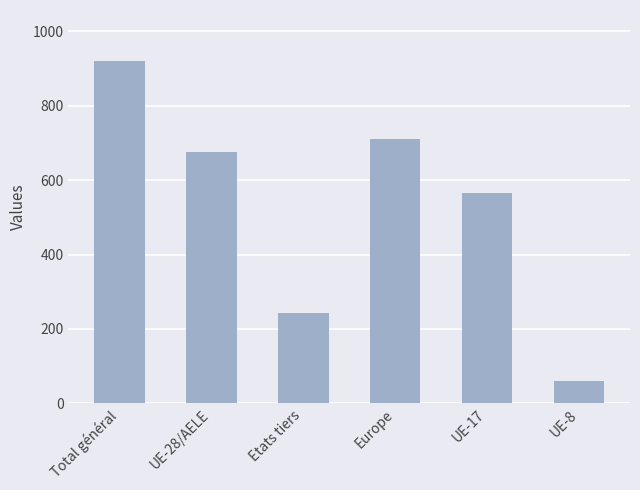

What position from the left is Total général?

1